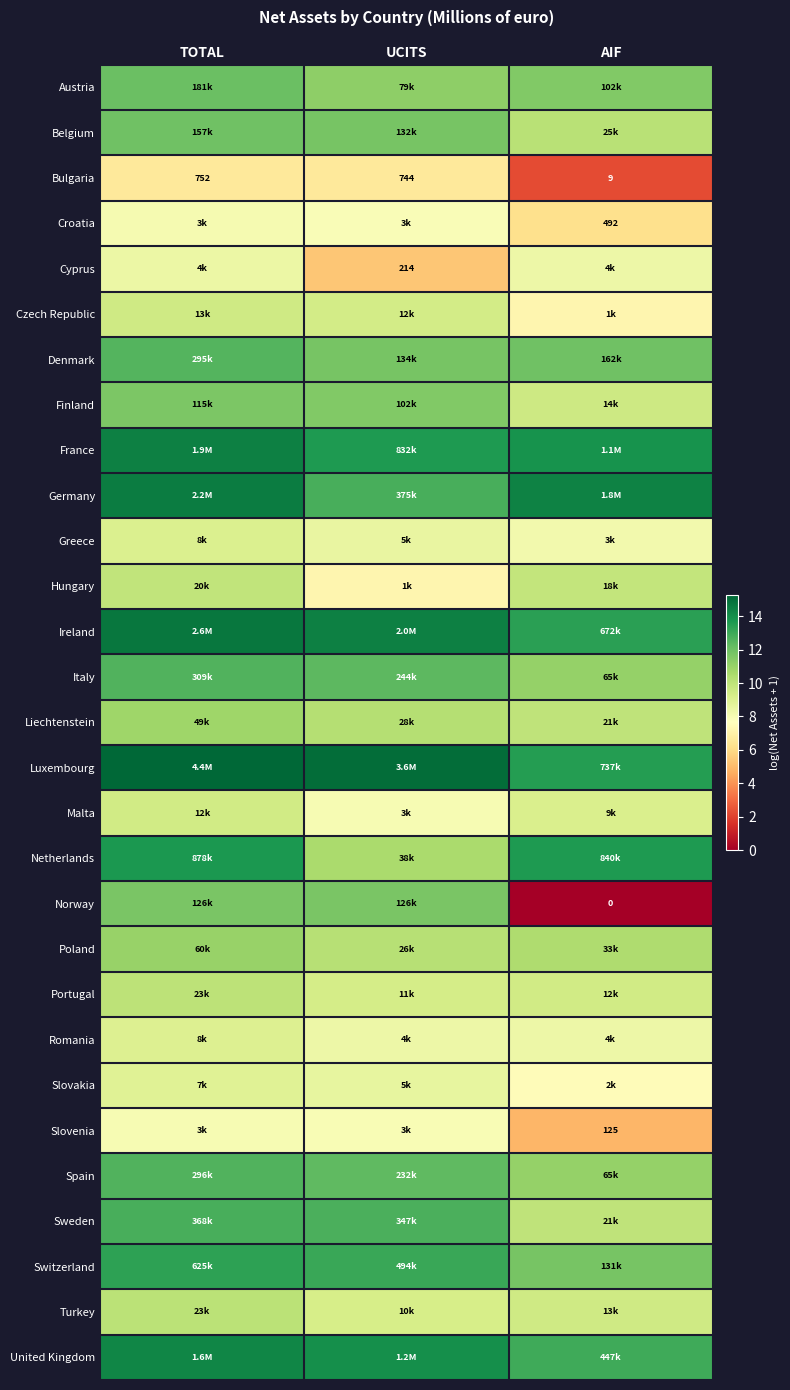

Is the value of Croatia at AIF greater than the value of Cyprus at UCITS?

Yes